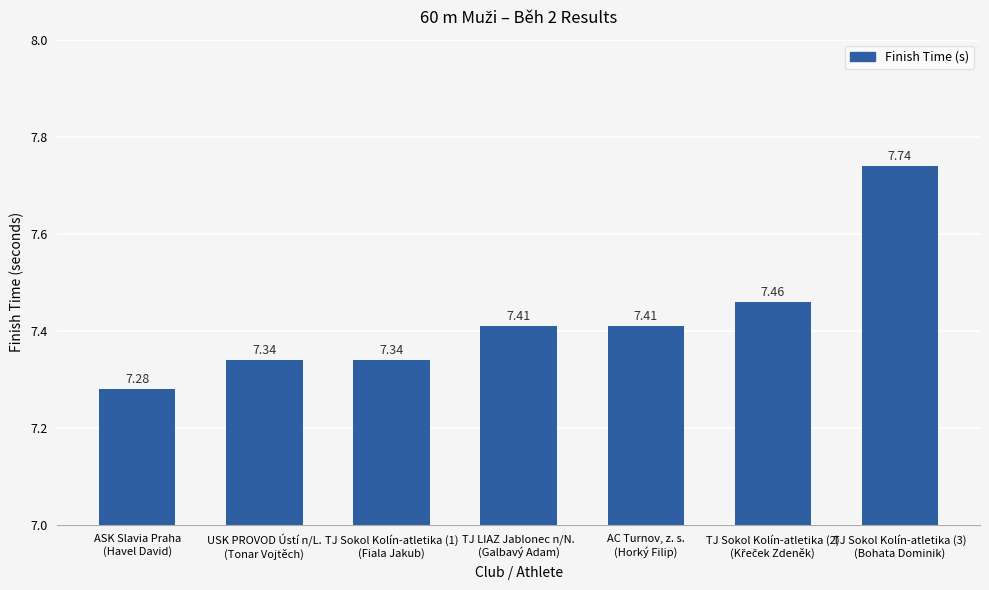

The value at TJ Sokol Kolín-atletika (1)
(Fiala Jakub) is 7.3. True or false?

True